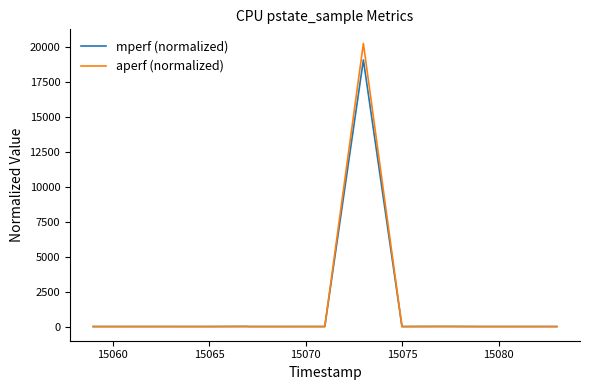

What is the highest value of the aperf (normalized) series?

20283.7